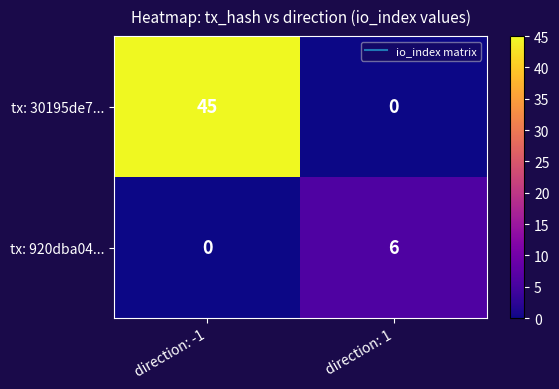

What is the difference between the tx: 30195de7... values at direction: -1 and direction: 1?

45